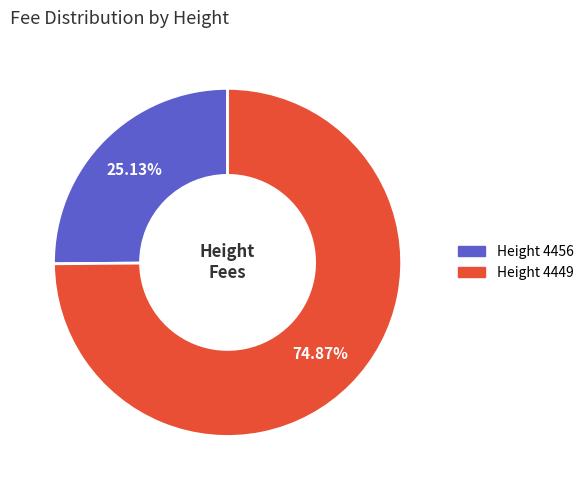

Is there any slice that represents more than half of the pie?

Yes